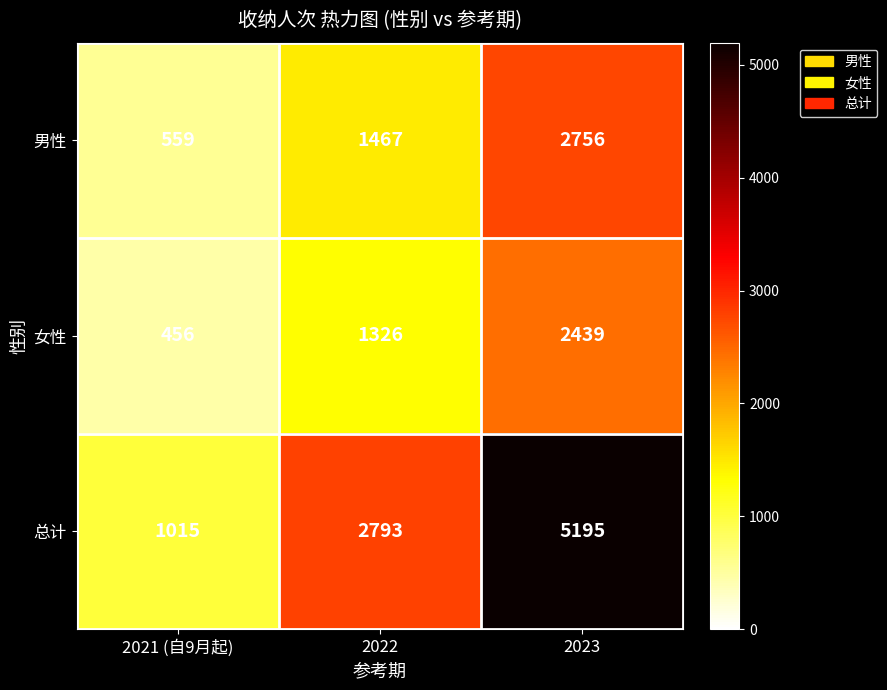

Is it true that 女性 equals 3392 at 2023?

False